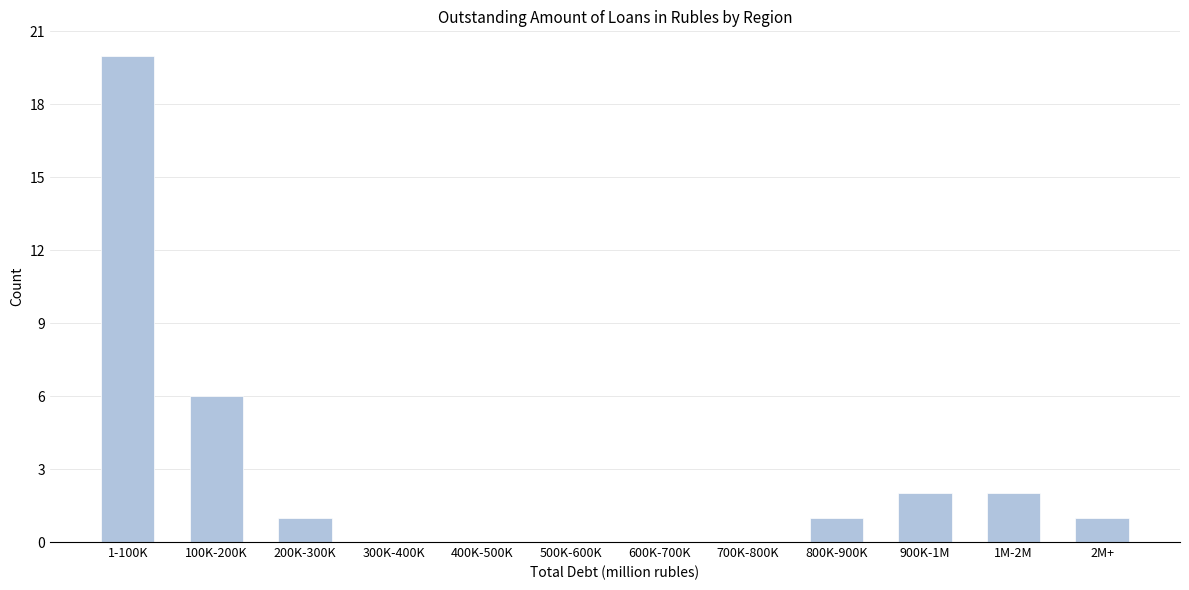

Reading left to right, extract all data points from this chart.

1-100K=20	100K-200K=6	200K-300K=1	300K-400K=0	400K-500K=0	500K-600K=0	600K-700K=0	700K-800K=0	800K-900K=1	900K-1M=2	1M-2M=2	2M+=1